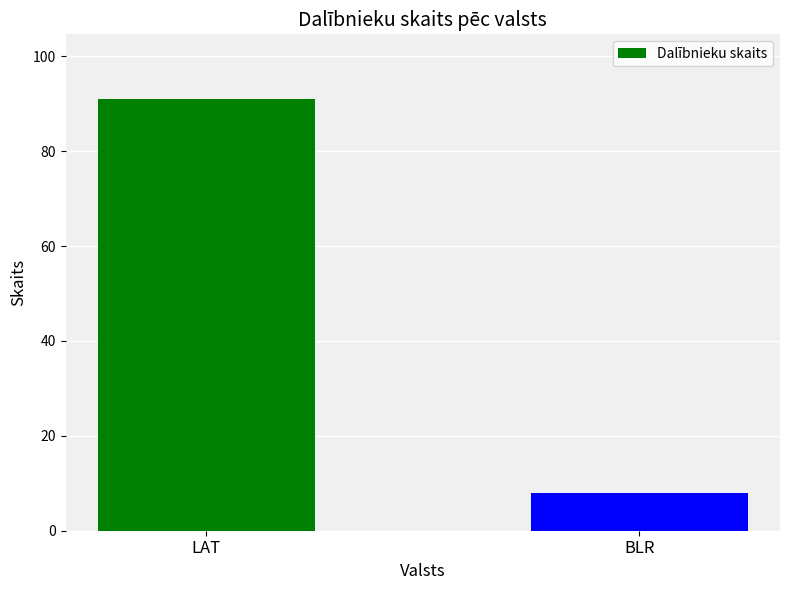

The chart shows a value of 39 at LAT. True or false?

False